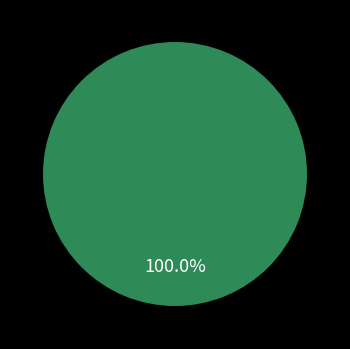

True or false: 26388 accounts for 100% of the total.

True